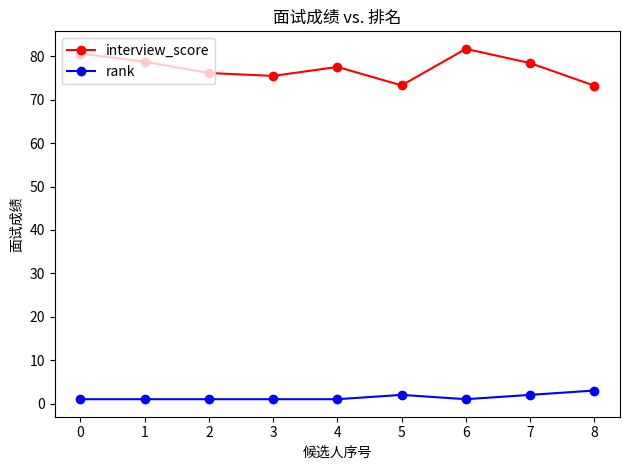

How many interior local peaks does the interview_score series have?

2